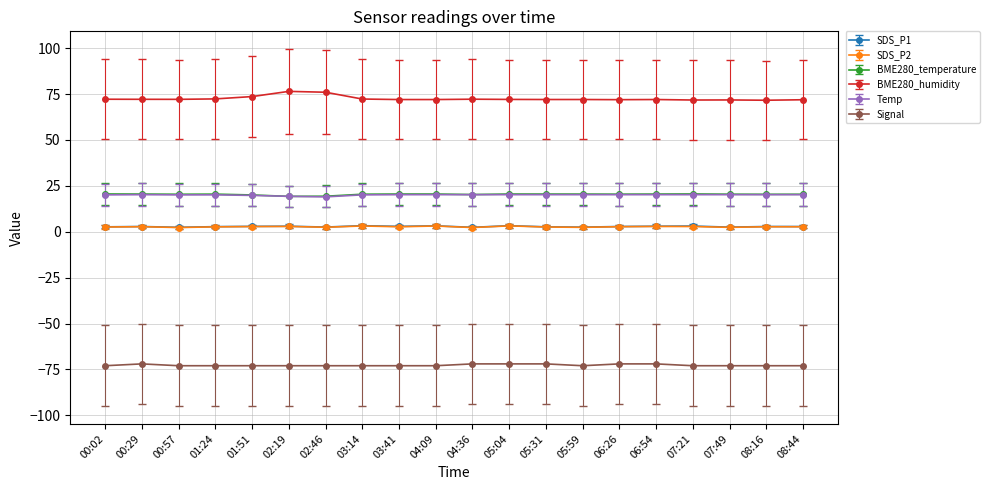

What position from the left is 08:44?

20